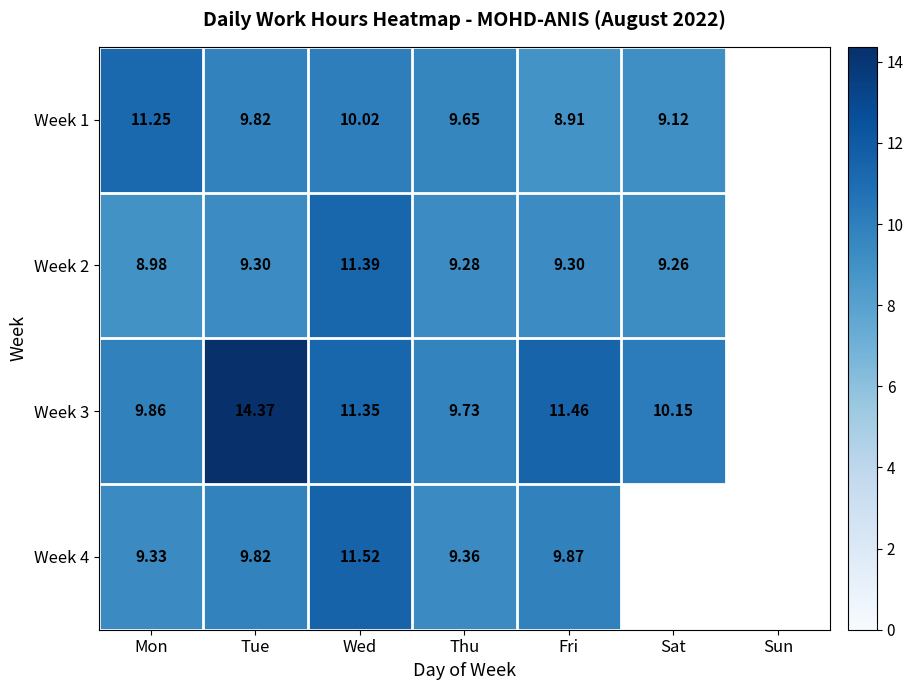

Is the value of Week 4 at Wed greater than the value of Week 2 at Thu?

Yes